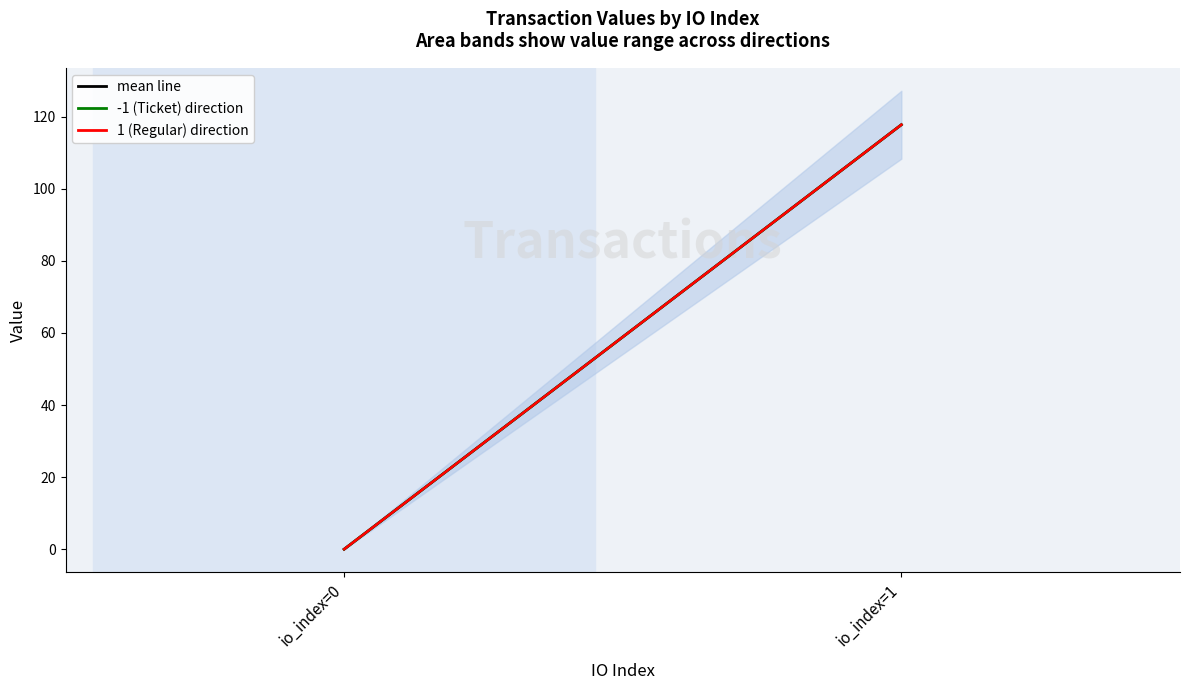

Rank the categories by 1 (Regular) direction value from lowest to highest.

io_index=0, io_index=1